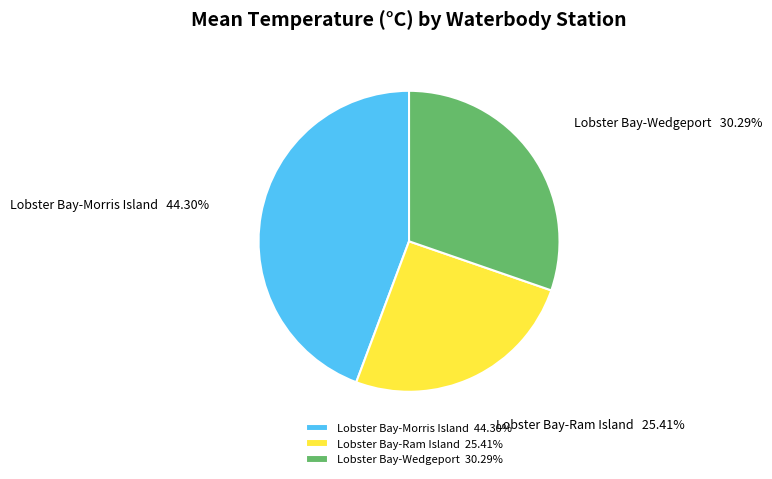

To the nearest percent, what is the difference between the largest and smallest slice percentages?

18%